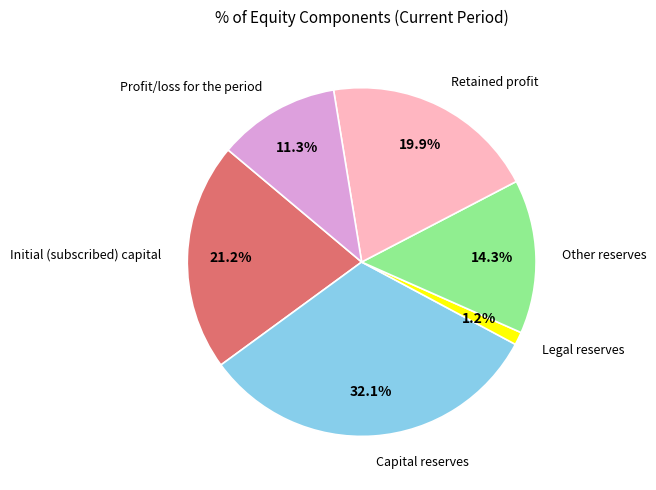

Does any single category account for the majority?

No